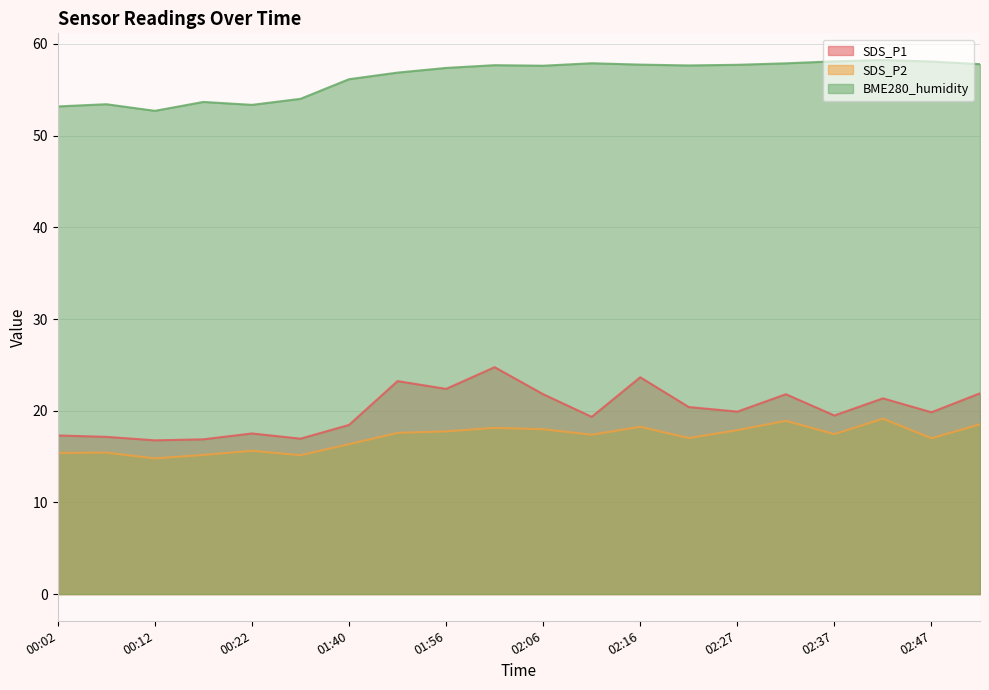

Read the SDS_P2 value at 00:02.

15.4